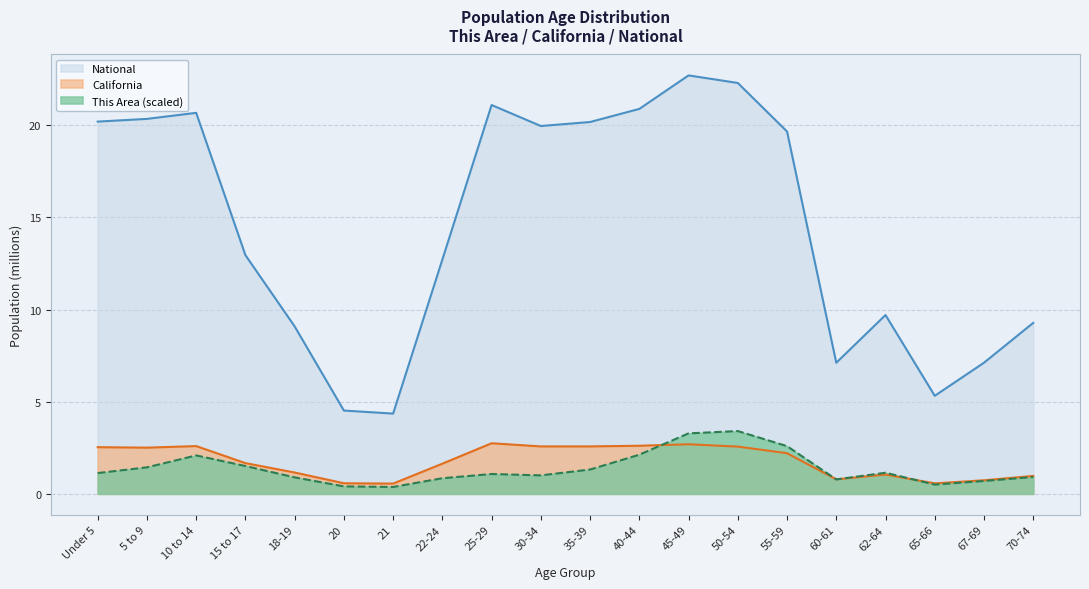

What is the difference between the maximum and second lowest values in the California series?

2.2